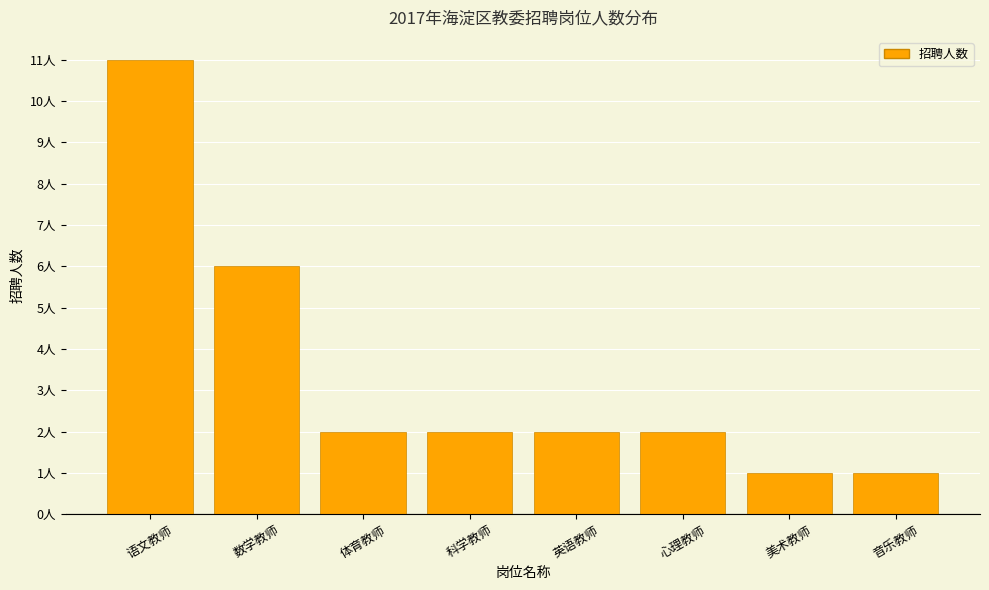

What is the ratio of the value at 音乐教师 to the value at 心理教师?

0.5